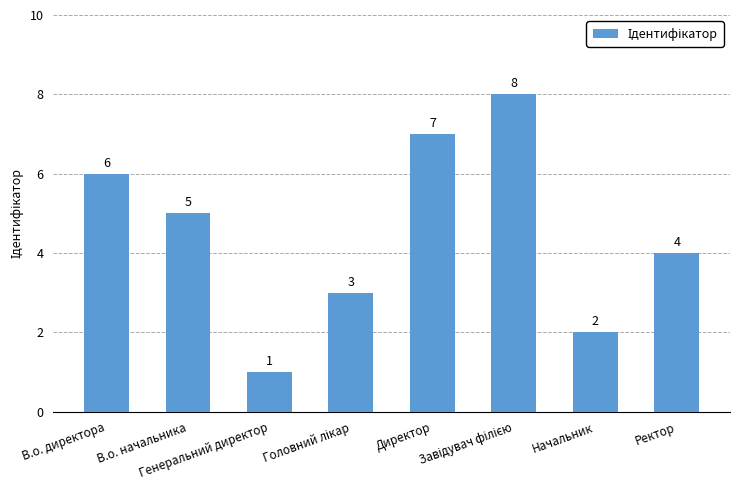

What is the difference between the second highest and second lowest values?

5